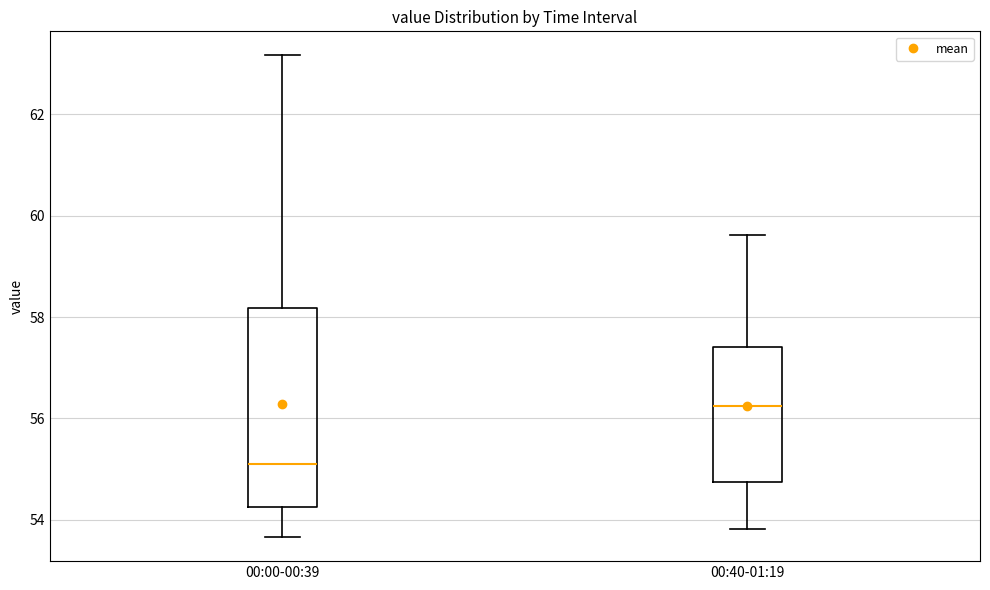

Which box has the lowest median line?

00:00-00:39